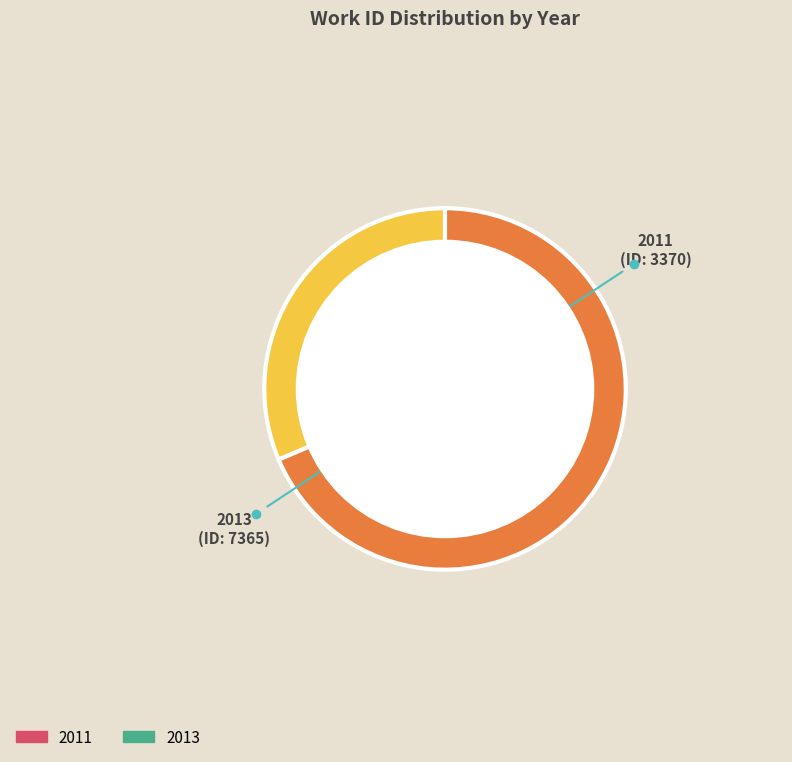

How many segments does this pie chart have?

2